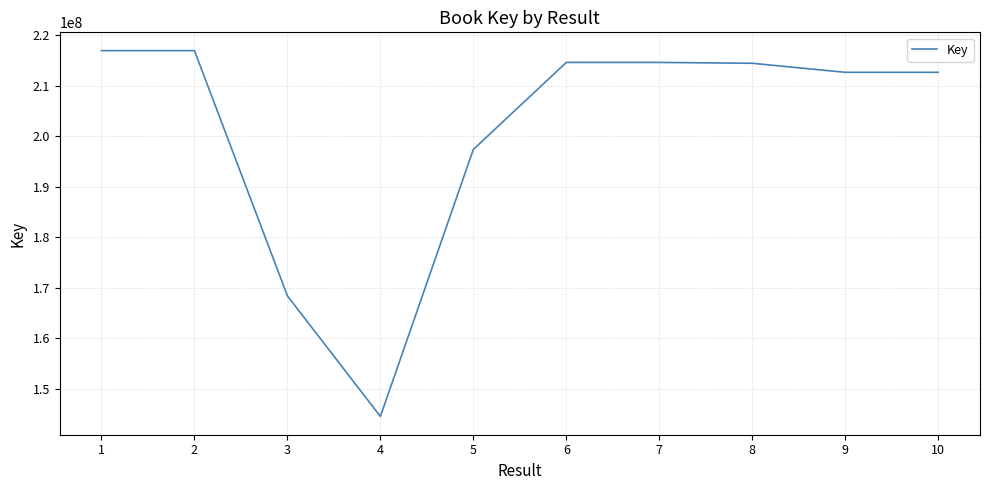

What is the ratio of the value at 7 to the value at 9?

1.0